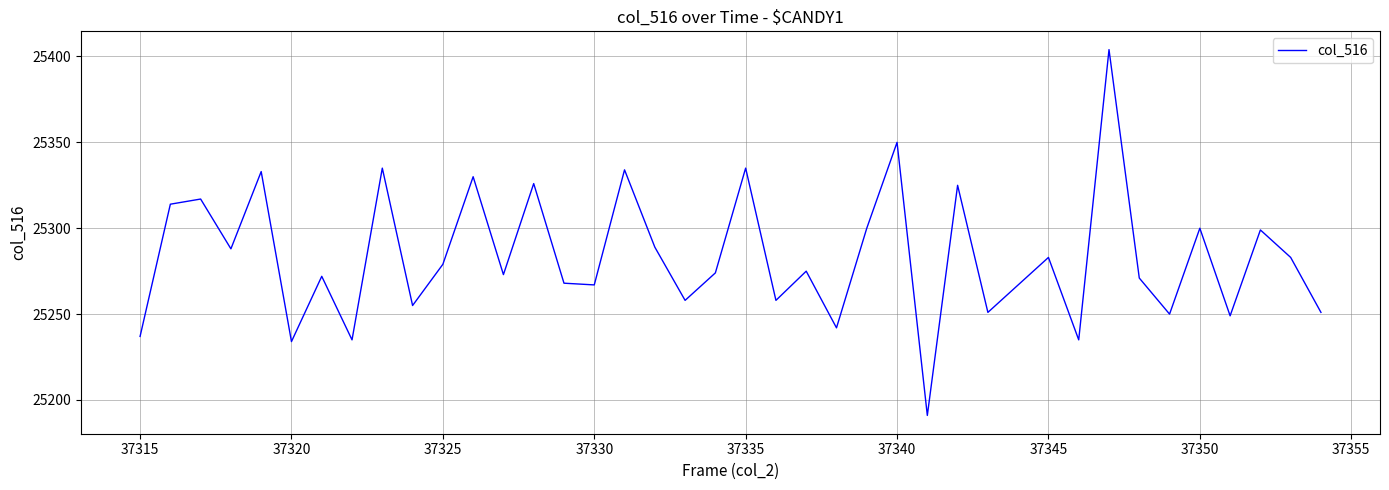

What is the difference between the maximum and minimum values?

213